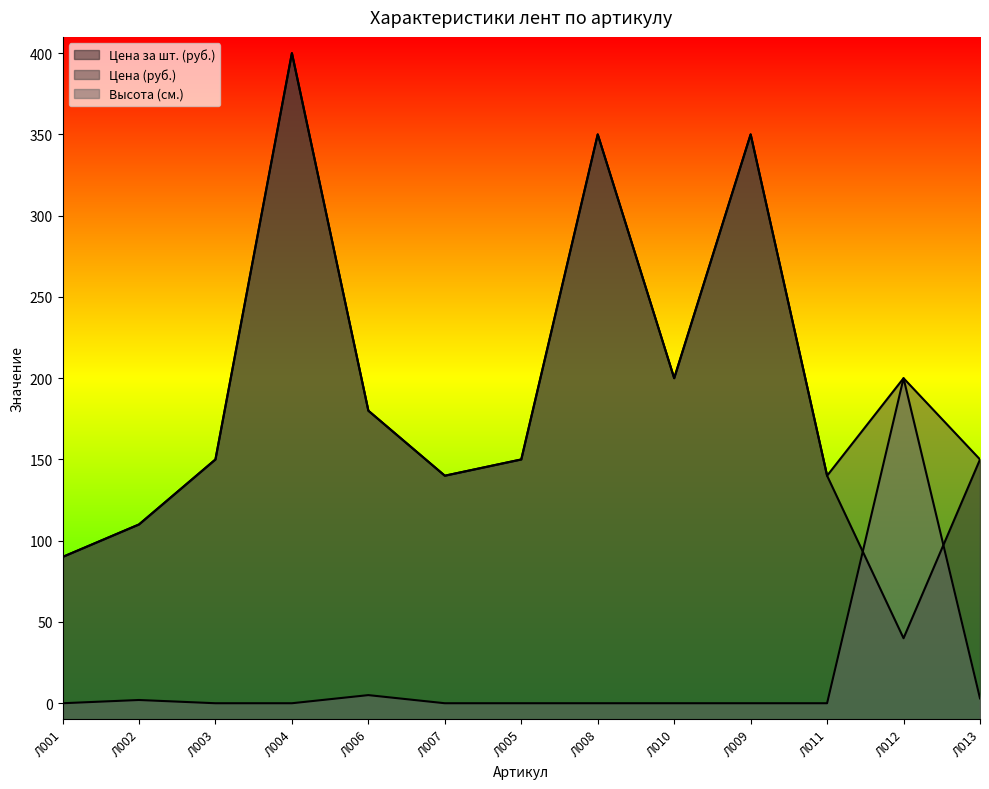

What is the label of the 4th point from the right?

Л009